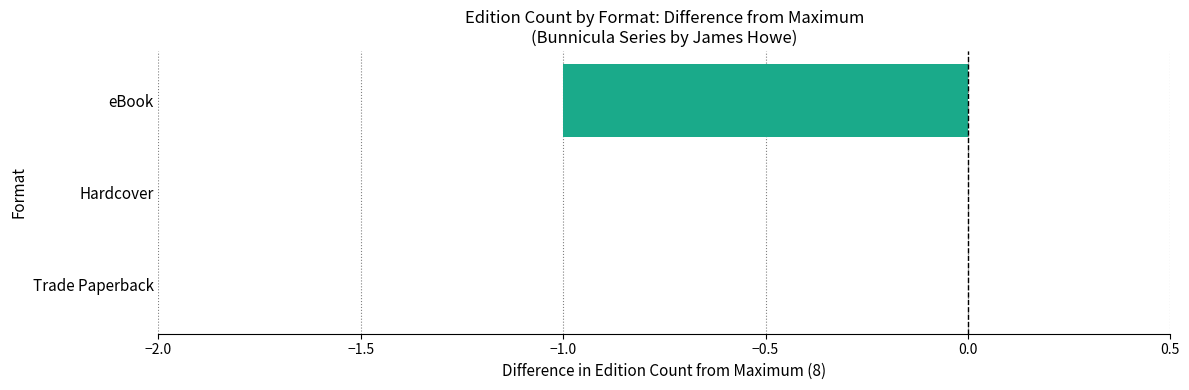

The chart shows a value of -1 at eBook. True or false?

True